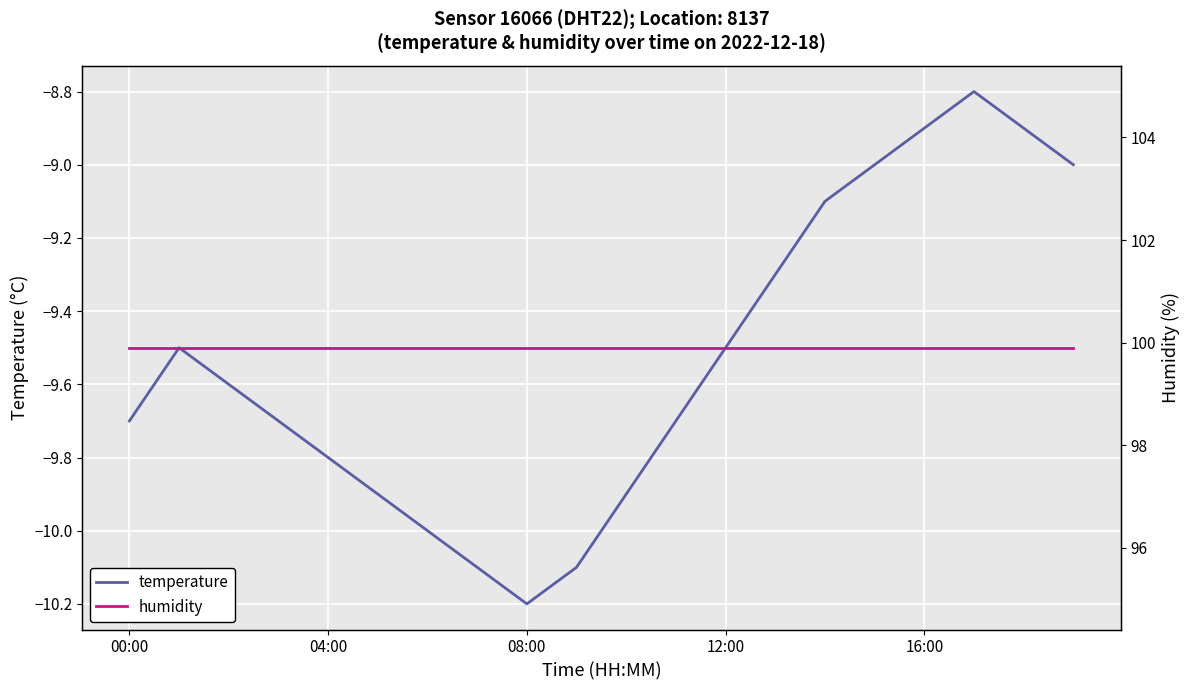

Count the number of categories in the chart.

20